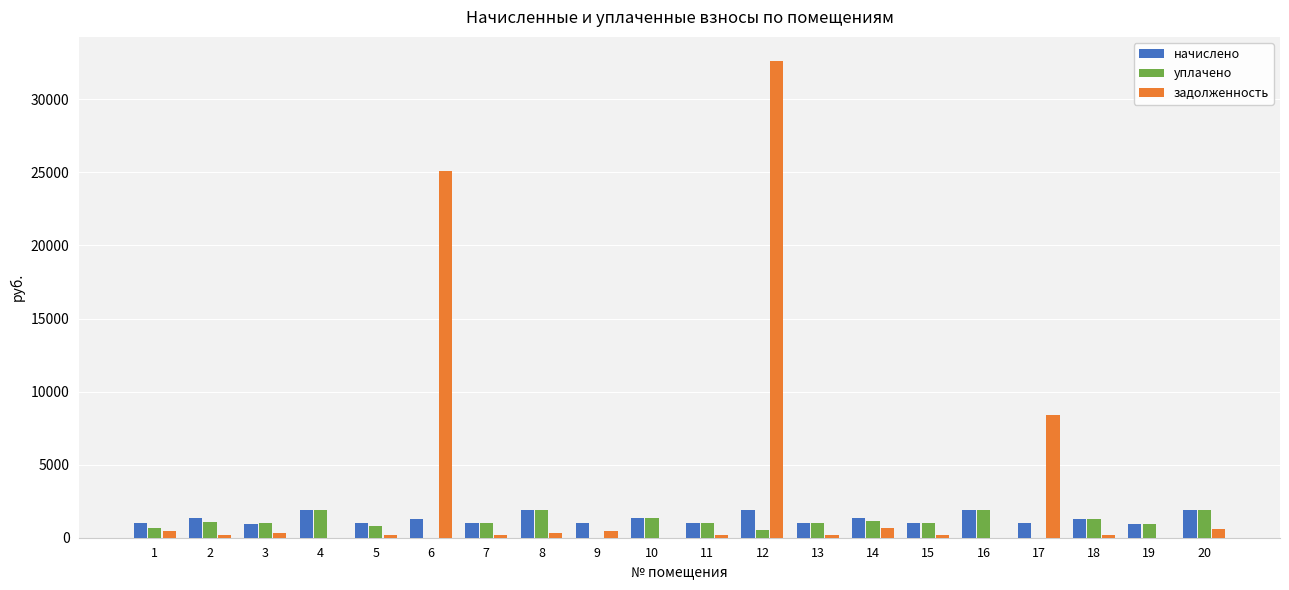

What is the sum of all уплачено values?

20181.2